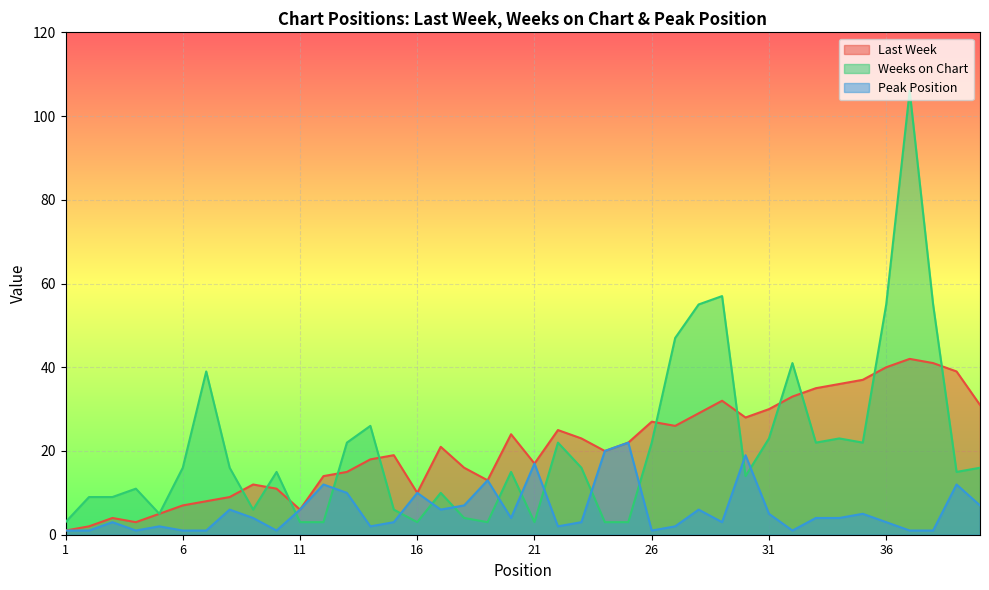

At which label does Weeks on Chart reach its minimum?

1